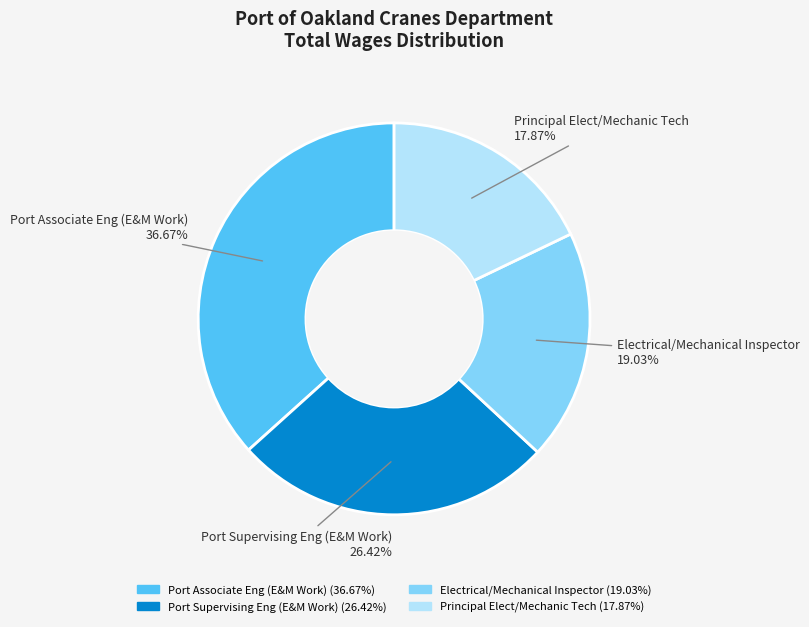

How many slices are in this pie chart?

4